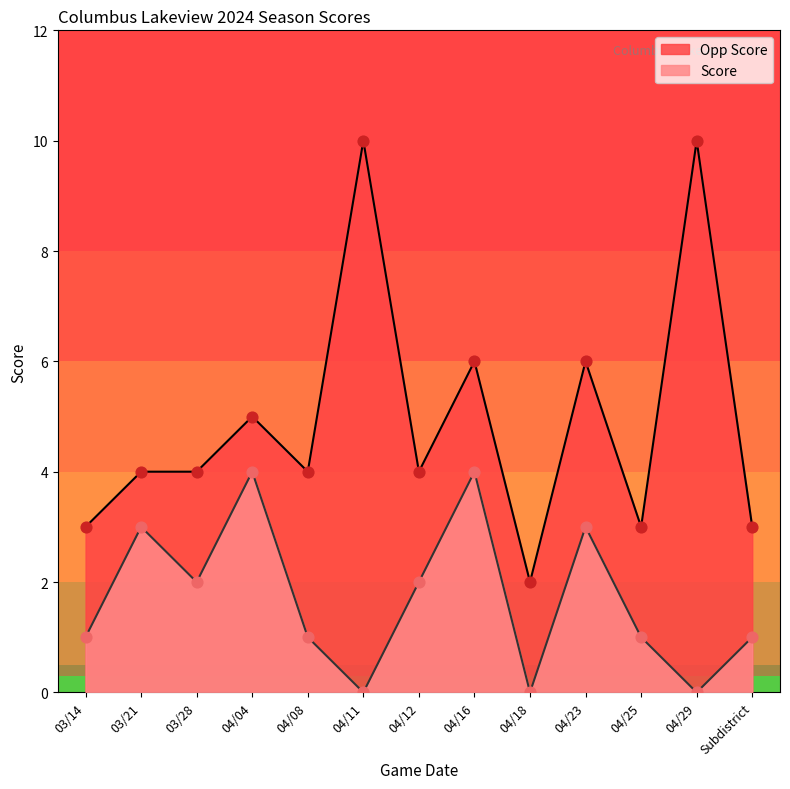

Which series has the largest total across all categories?

Opp Score